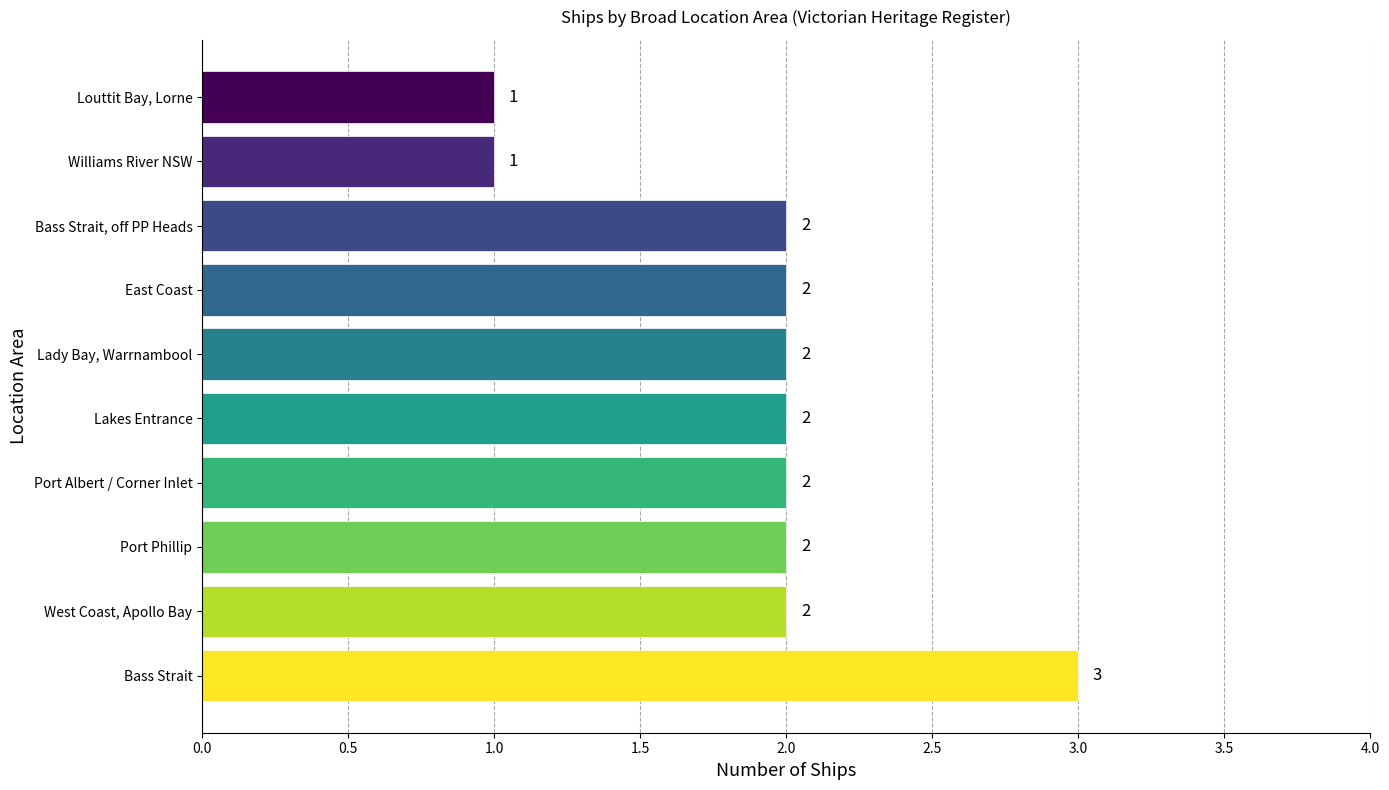

The chart shows a value of 2 at East Coast. True or false?

True